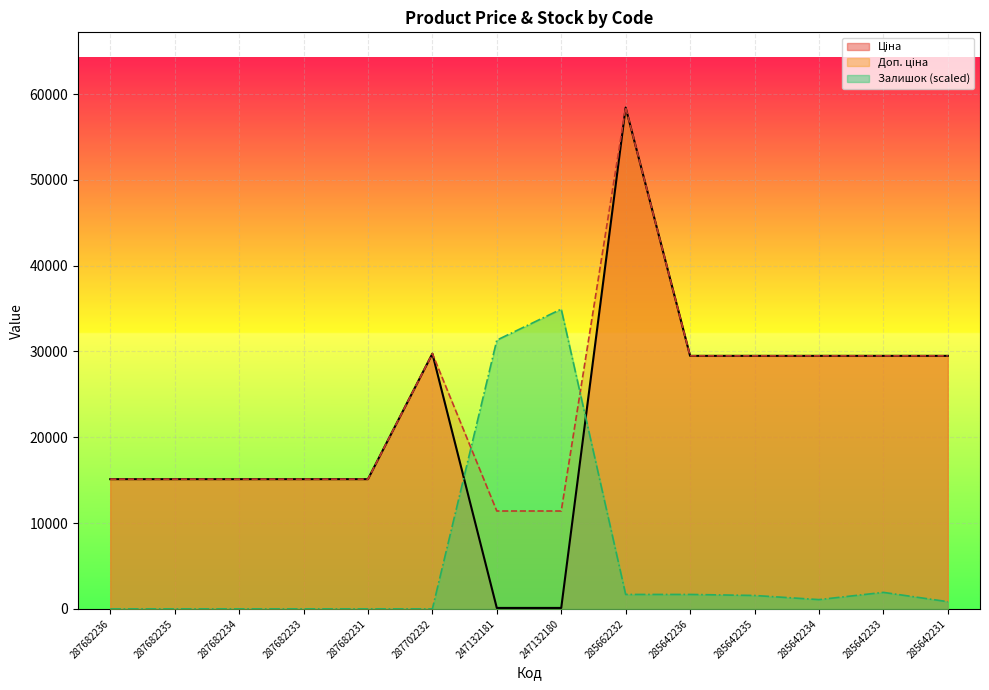

Does the chart display data point markers on the line(s)?

No